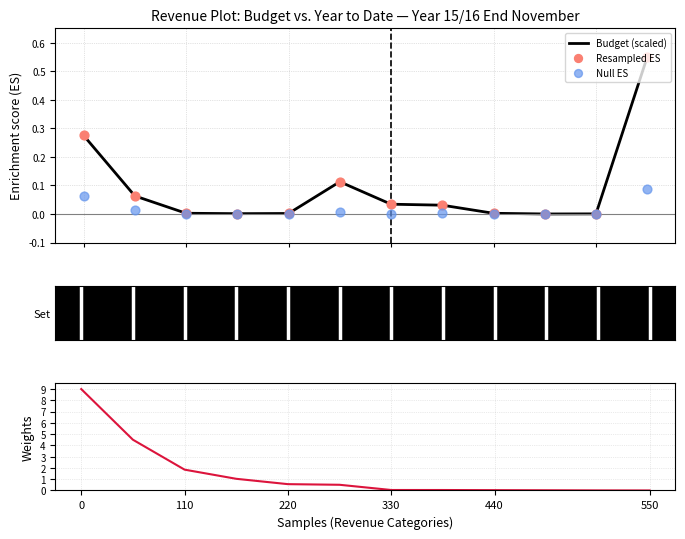

Is the value of Budget (scaled) at 6 greater than the value of Resampled ES at 330?

Yes